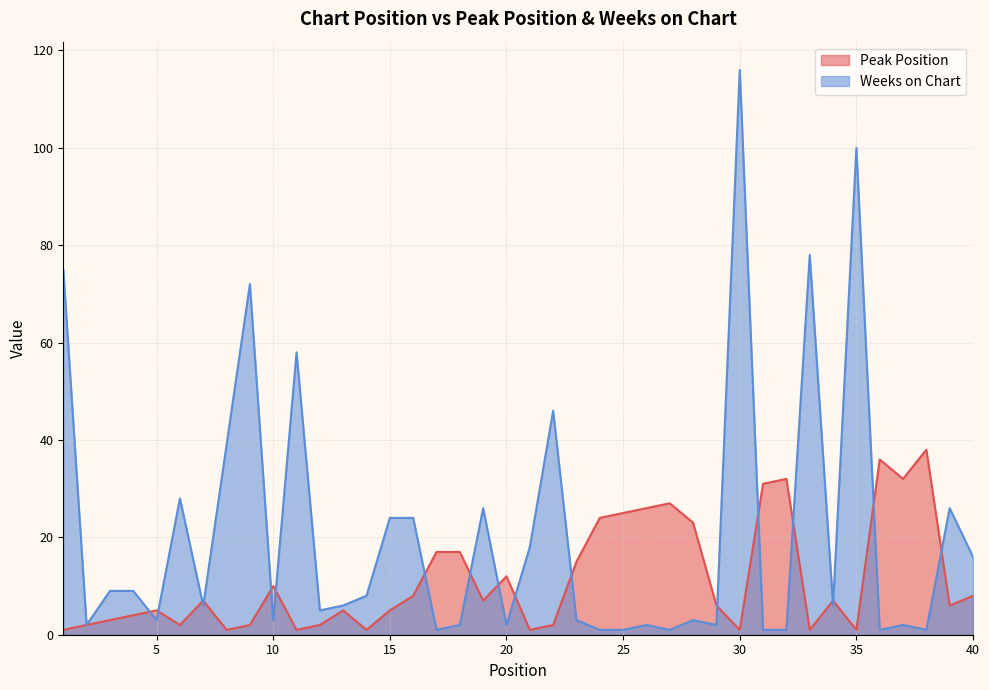

Which series changed the most between 14 and 40?

Weeks on Chart